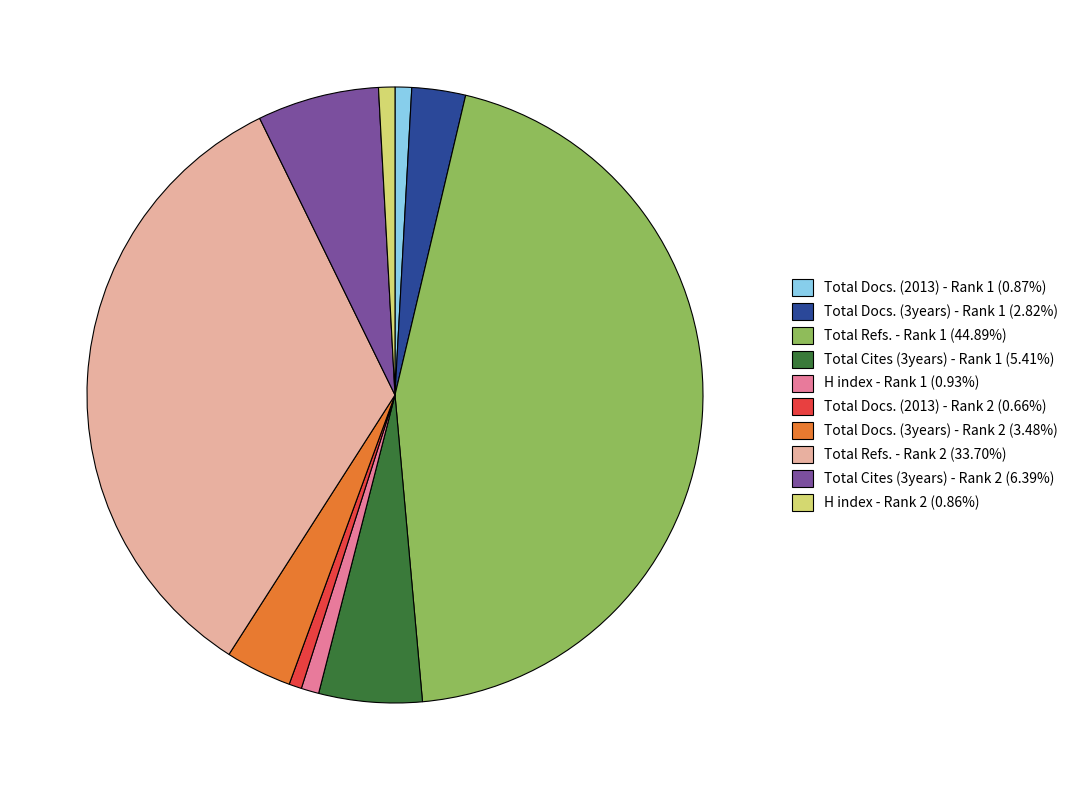

Do Total Docs. (3years) - Rank 1 (2.82%) and H index - Rank 1 (0.93%) together represent more than half of the pie?

No